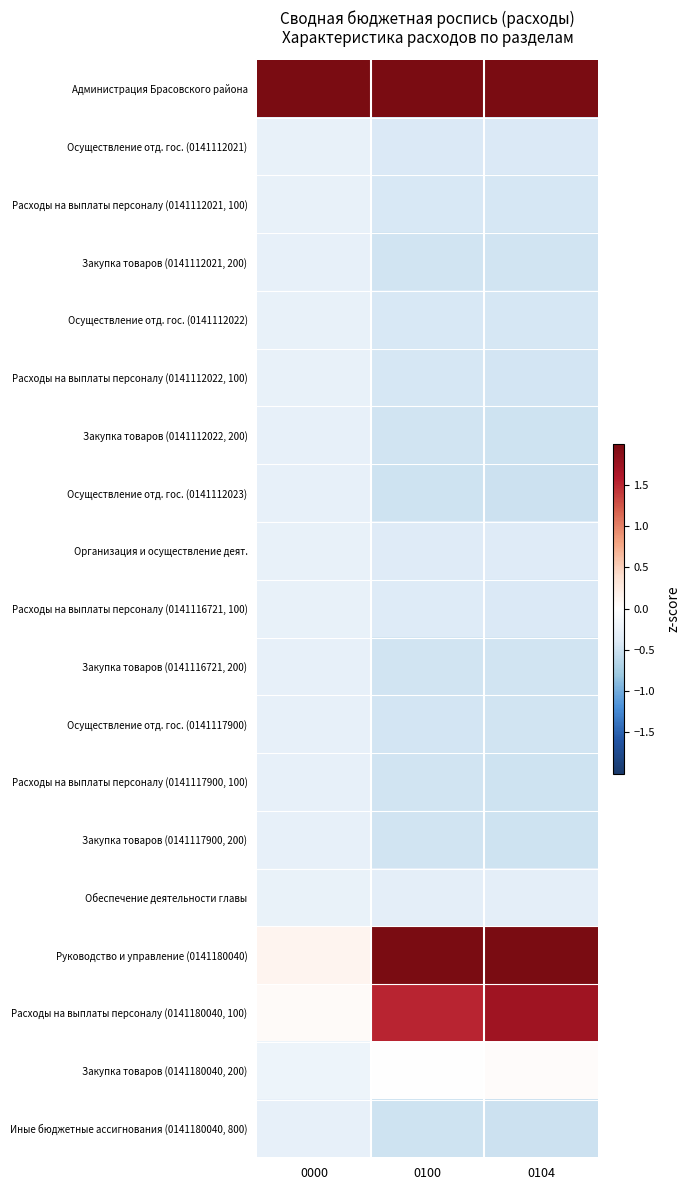

Which series has the largest total across all categories?

Администрация Брасовского района